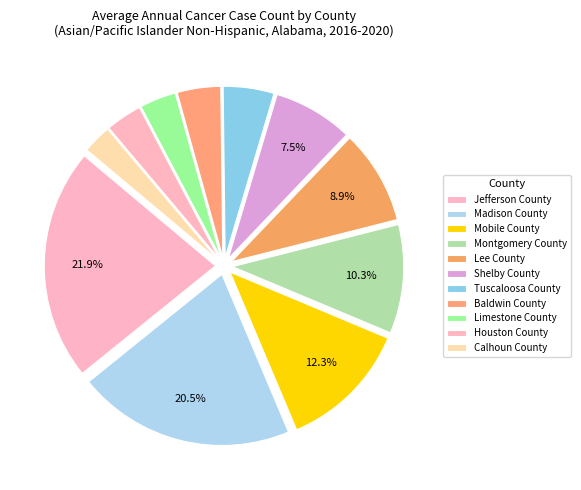

Rank the categories by value from highest to lowest.

Jefferson County, Madison County, Mobile County, Montgomery County, Lee County, Shelby County, Tuscaloosa County, Baldwin County, Limestone County, Houston County, Calhoun County